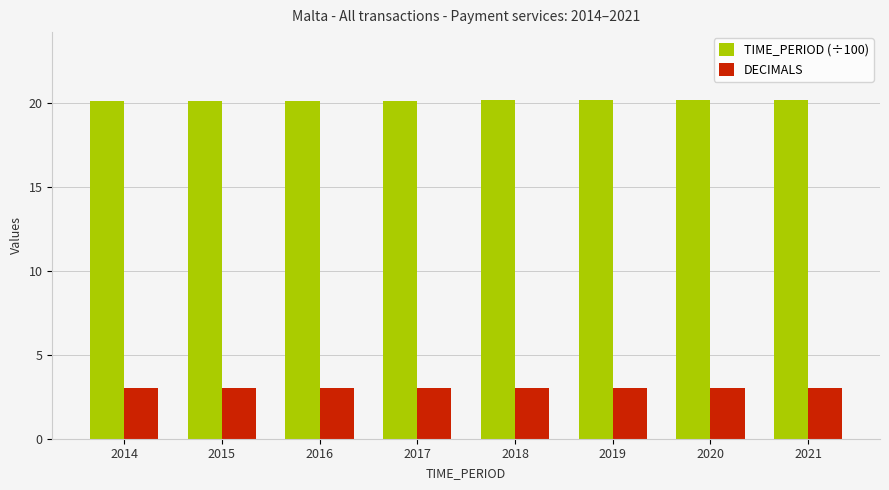

The value of DECIMALS at 2021 is 3.0. True or false?

True